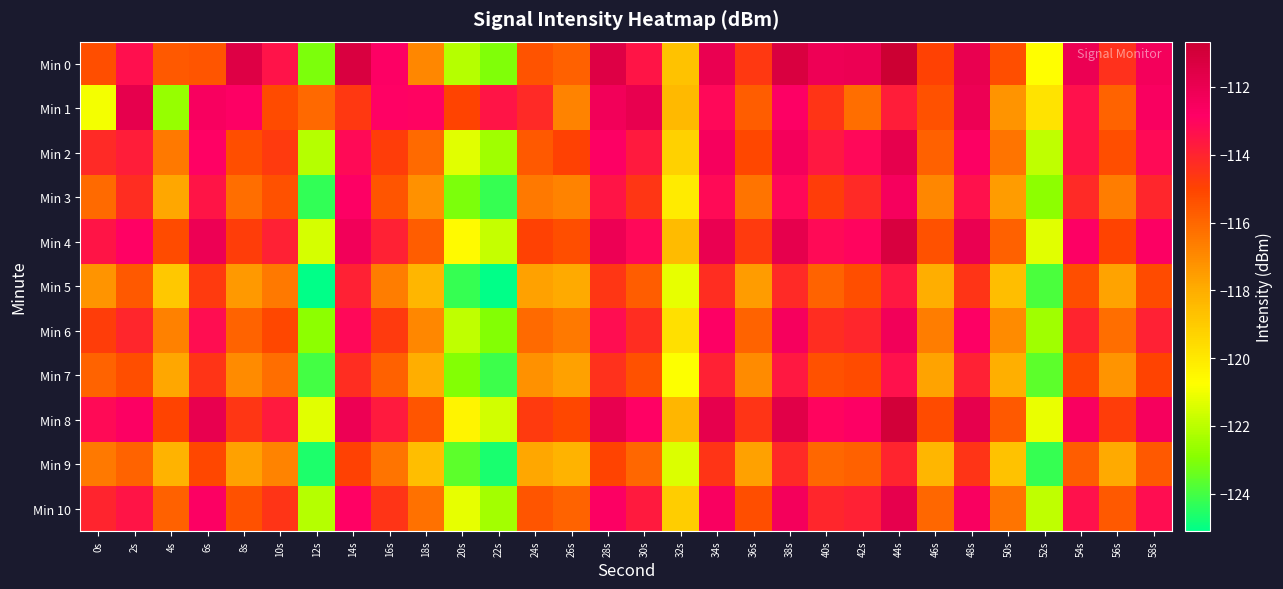

Reading left to right, transcribe all the data shown in this chart.

Min 0: 0s=-115.3	2s=-113.3	4s=-115.6	6s=-115.5	8s=-111.5	10s=-113.4	12s=-123.1	14s=-111.2	16s=-112.8	18s=-116.9	20s=-122.1	22s=-123.1	24s=-115.4	26s=-115.8	28s=-111.5	30s=-113.5	32s=-118.7	34s=-112.0	36s=-114.6	38s=-111.2	40s=-112.1	42s=-112.1	44s=-110.7	46s=-114.9	48s=-112.0	50s=-115.3	52s=-120.7	54s=-112.0	56s=-114.4	58s=-112.4
Min 1: 0s=-121.0	2s=-111.8	4s=-122.7	6s=-112.6	8s=-112.8	10s=-115.2	12s=-116.1	14s=-114.7	16s=-112.9	18s=-113.0	20s=-115.0	22s=-113.5	24s=-114.2	26s=-116.8	28s=-112.3	30s=-111.9	32s=-118.4	34s=-113.1	36s=-115.7	38s=-112.8	40s=-114.5	42s=-116.2	44s=-113.8	46s=-115.4	48s=-112.1	50s=-117.3	52s=-119.8	54s=-113.4	56s=-115.9	58s=-112.6
Min 2: 0s=-114.2	2s=-113.8	4s=-116.5	6s=-112.9	8s=-115.3	10s=-114.7	12s=-122.1	14s=-113.2	16s=-114.8	18s=-116.1	20s=-121.3	22s=-122.5	24s=-115.6	26s=-114.9	28s=-112.8	30s=-113.7	32s=-119.2	34s=-112.5	36s=-115.1	38s=-112.4	40s=-113.6	42s=-113.1	44s=-111.8	46s=-115.8	48s=-112.7	50s=-116.4	52s=-121.9	54s=-113.5	56s=-115.3	58s=-113.2
Min 3: 0s=-116.1	2s=-114.3	4s=-117.8	6s=-113.5	8s=-116.2	10s=-115.4	12s=-124.3	14s=-112.8	16s=-115.5	18s=-117.2	20s=-123.1	22s=-124.2	24s=-116.5	26s=-116.8	28s=-113.5	30s=-114.6	32s=-120.1	34s=-113.2	36s=-116.4	38s=-113.1	40s=-114.8	42s=-114.2	44s=-112.5	46s=-116.9	48s=-113.4	50s=-117.5	52s=-122.8	54s=-114.2	56s=-116.6	58s=-114.1
Min 4: 0s=-113.5	2s=-112.9	4s=-115.2	6s=-112.1	8s=-114.8	10s=-113.9	12s=-121.5	14s=-112.3	16s=-113.9	18s=-115.7	20s=-120.6	22s=-121.8	24s=-114.9	26s=-115.3	28s=-112.1	30s=-113.1	32s=-118.5	34s=-112.0	36s=-114.7	38s=-111.8	40s=-113.2	42s=-113.0	44s=-111.2	46s=-115.4	48s=-112.0	50s=-115.8	52s=-121.3	54s=-112.8	56s=-115.0	58s=-112.7
Min 5: 0s=-117.3	2s=-115.6	4s=-118.9	6s=-114.7	8s=-117.4	10s=-116.5	12s=-125.1	14s=-113.9	16s=-116.6	18s=-118.3	20s=-124.2	22s=-125.3	24s=-117.6	26s=-117.9	28s=-114.6	30s=-115.7	32s=-121.2	34s=-114.3	36s=-117.5	38s=-114.2	40s=-115.9	42s=-115.3	44s=-113.6	46s=-118.0	48s=-114.5	50s=-118.6	52s=-123.9	54s=-115.3	56s=-117.7	58s=-115.2
Min 6: 0s=-114.8	2s=-114.1	4s=-116.7	6s=-113.3	8s=-115.9	10s=-115.1	12s=-122.8	14s=-113.1	16s=-114.7	18s=-116.9	20s=-121.9	22s=-123.0	24s=-116.1	26s=-116.5	28s=-113.3	30s=-114.3	32s=-119.7	34s=-112.8	36s=-115.9	38s=-112.5	40s=-114.3	42s=-114.1	44s=-112.3	46s=-116.6	48s=-112.8	50s=-117.0	52s=-122.5	54s=-114.0	56s=-116.2	58s=-113.9
Min 7: 0s=-115.9	2s=-115.3	4s=-117.8	6s=-114.5	8s=-117.0	10s=-116.2	12s=-124.0	14s=-114.3	16s=-115.8	18s=-118.0	20s=-123.0	22s=-124.1	24s=-117.2	26s=-117.6	28s=-114.4	30s=-115.4	32s=-120.8	34s=-113.9	36s=-117.0	38s=-113.6	40s=-115.4	42s=-115.2	44s=-113.4	46s=-117.7	48s=-113.9	50s=-118.1	52s=-123.6	54s=-115.1	56s=-117.3	58s=-115.0
Min 8: 0s=-113.2	2s=-112.7	4s=-115.0	6s=-111.9	8s=-114.6	10s=-113.7	12s=-121.3	14s=-112.1	16s=-113.7	18s=-115.5	20s=-120.4	22s=-121.6	24s=-114.7	26s=-115.1	28s=-111.9	30s=-112.9	32s=-118.3	34s=-111.8	36s=-114.5	38s=-111.6	40s=-113.0	42s=-112.8	44s=-111.0	46s=-115.2	48s=-111.8	50s=-115.6	52s=-121.1	54s=-112.6	56s=-114.8	58s=-112.5
Min 9: 0s=-116.5	2s=-115.9	4s=-118.2	6s=-115.1	8s=-117.6	10s=-116.8	12s=-124.6	14s=-114.9	16s=-116.4	18s=-118.6	20s=-123.6	22s=-124.7	24s=-117.8	26s=-118.2	28s=-115.0	30s=-116.0	32s=-121.4	34s=-114.5	36s=-117.6	38s=-114.2	40s=-116.0	42s=-115.8	44s=-114.0	46s=-118.3	48s=-114.5	50s=-118.7	52s=-124.2	54s=-115.7	56s=-117.9	58s=-115.6
Min 10: 0s=-114.0	2s=-113.5	4s=-115.8	6s=-112.7	8s=-115.4	10s=-114.5	12s=-122.1	14s=-112.9	16s=-114.5	18s=-116.3	20s=-121.2	22s=-122.4	24s=-115.5	26s=-115.9	28s=-112.7	30s=-113.7	32s=-119.1	34s=-112.6	36s=-115.3	38s=-112.4	40s=-114.1	42s=-113.9	44s=-111.8	46s=-116.0	48s=-112.6	50s=-116.4	52s=-121.9	54s=-113.4	56s=-115.6	58s=-113.3